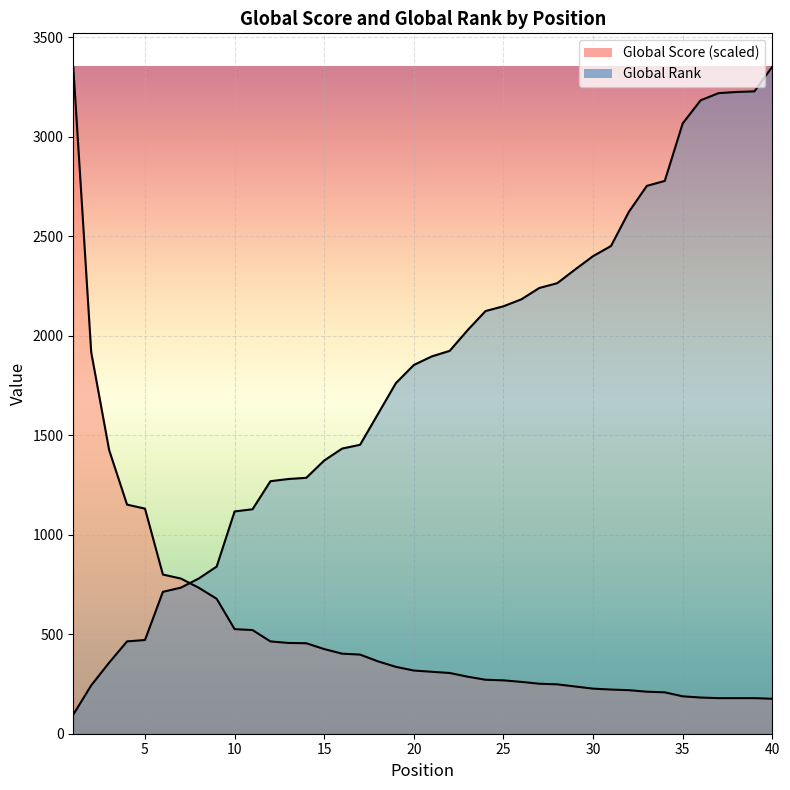

How many lines are shown in the chart?

2